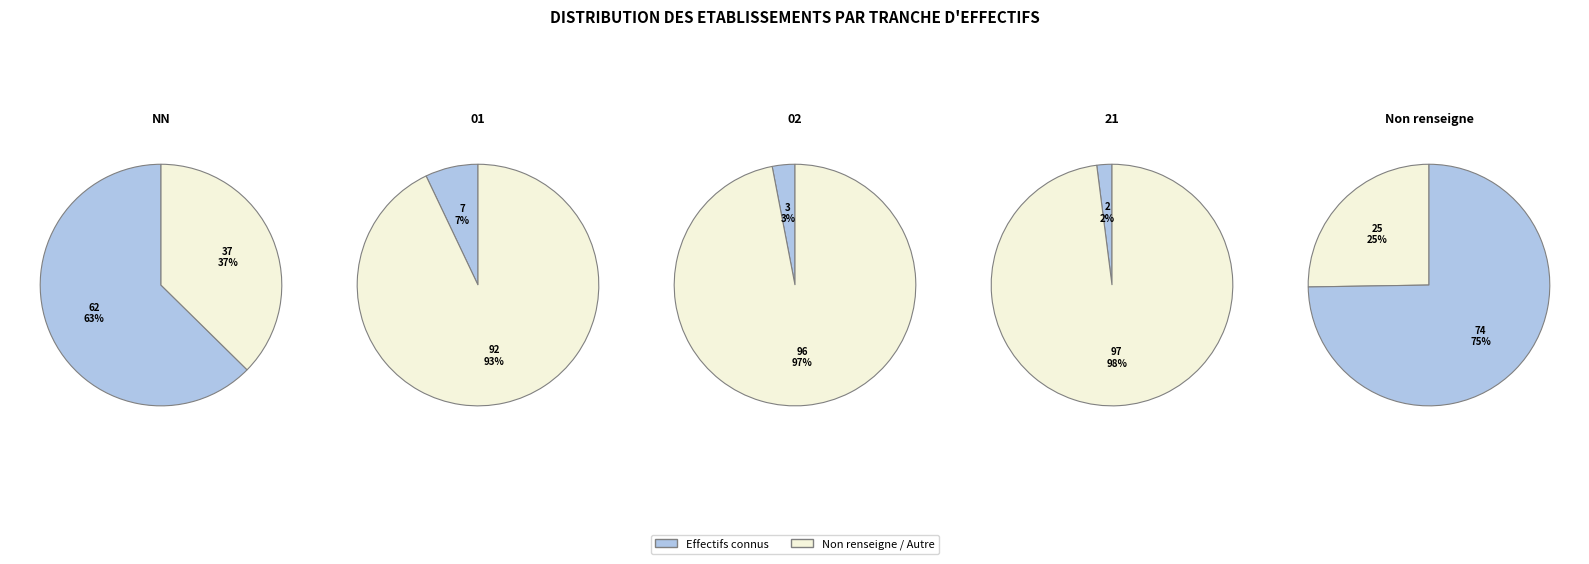

True or false: 21 accounts for 8% of the total.

False